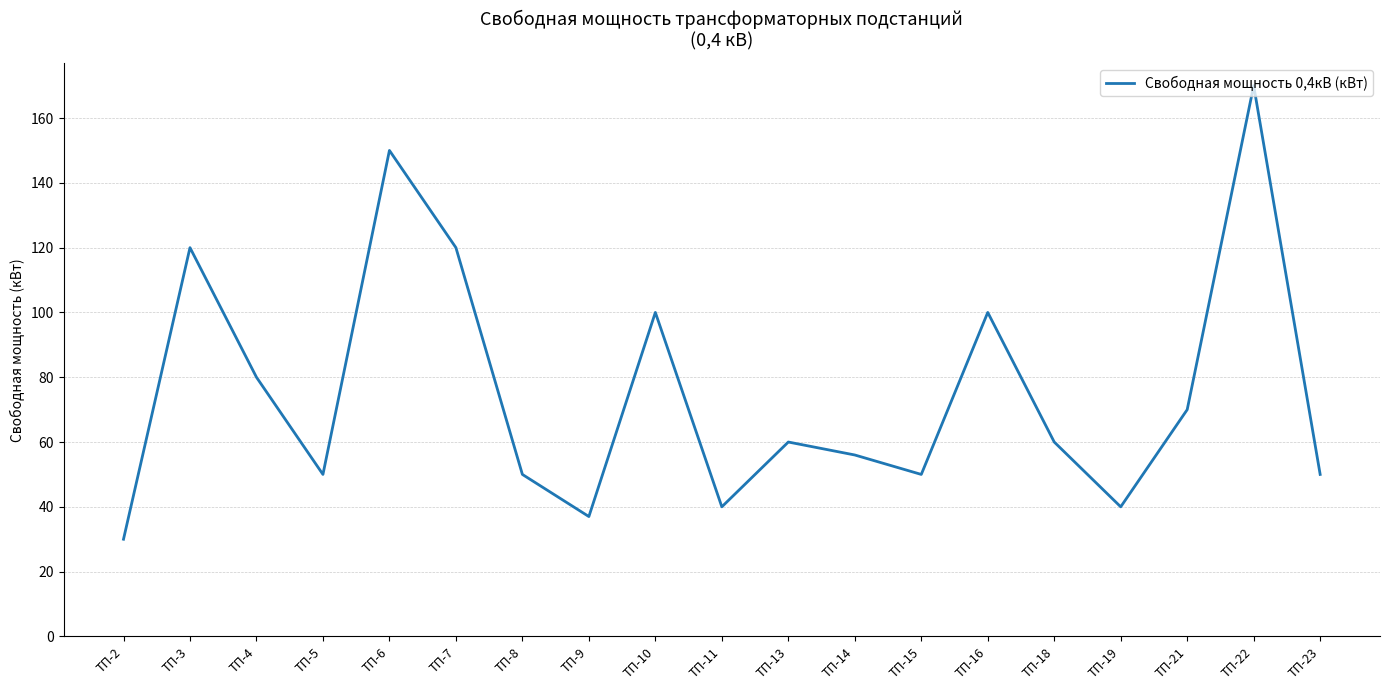

Which category has the highest value across all series?

ТП-22